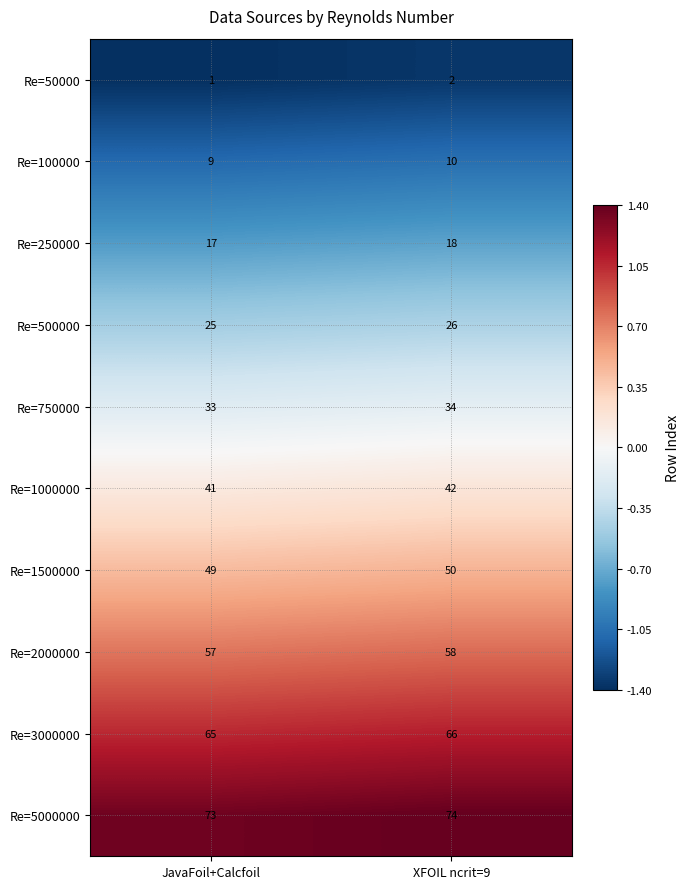

What is the sum of all Re=1000000 values?

83